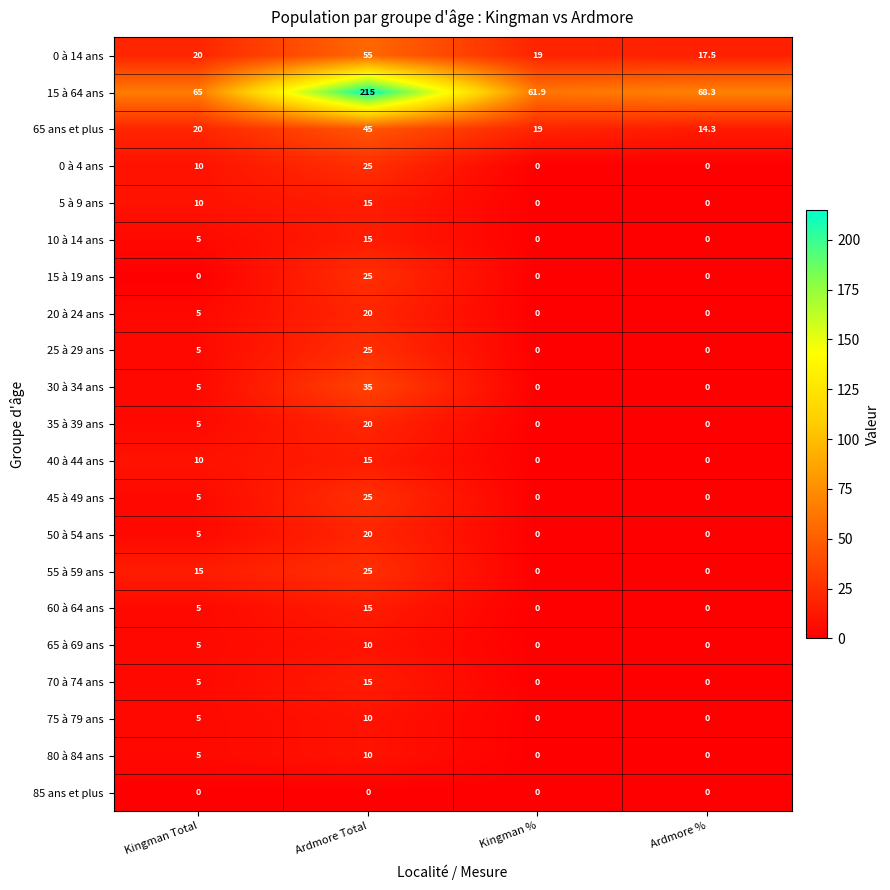

True or false: 10 à 14 ans has a value of 5.0 at Kingman Total.

True